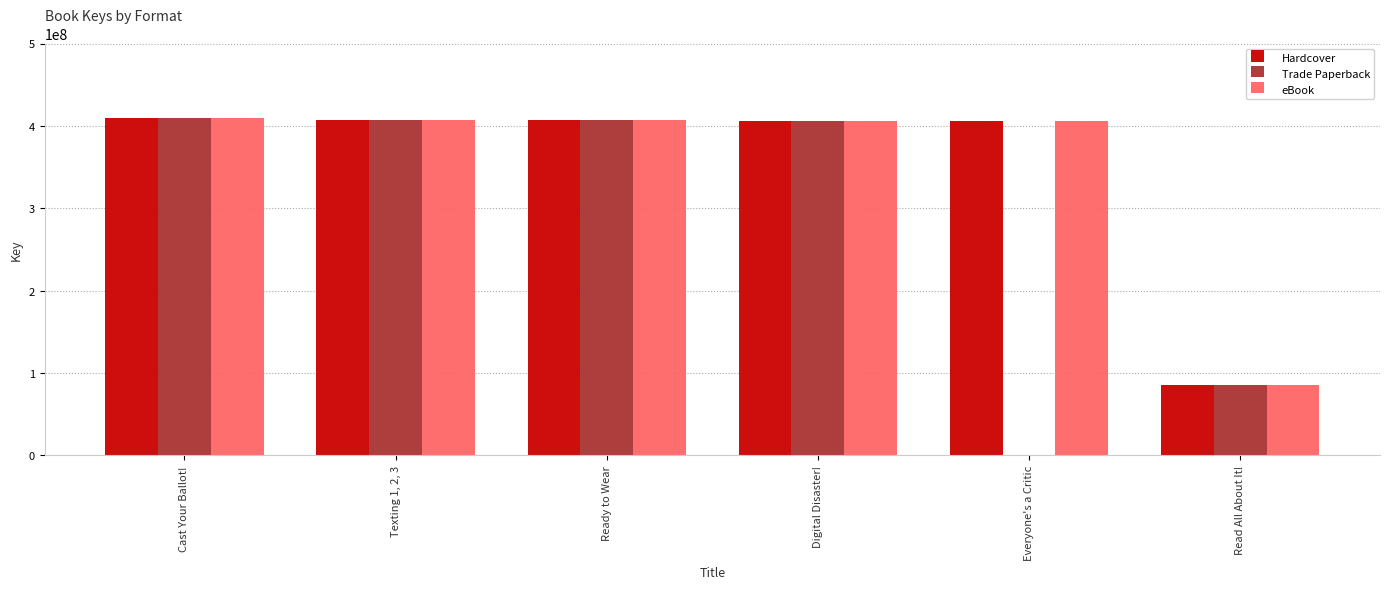

List the series in order of their peak value, lowest first.

Hardcover, Trade Paperback, eBook